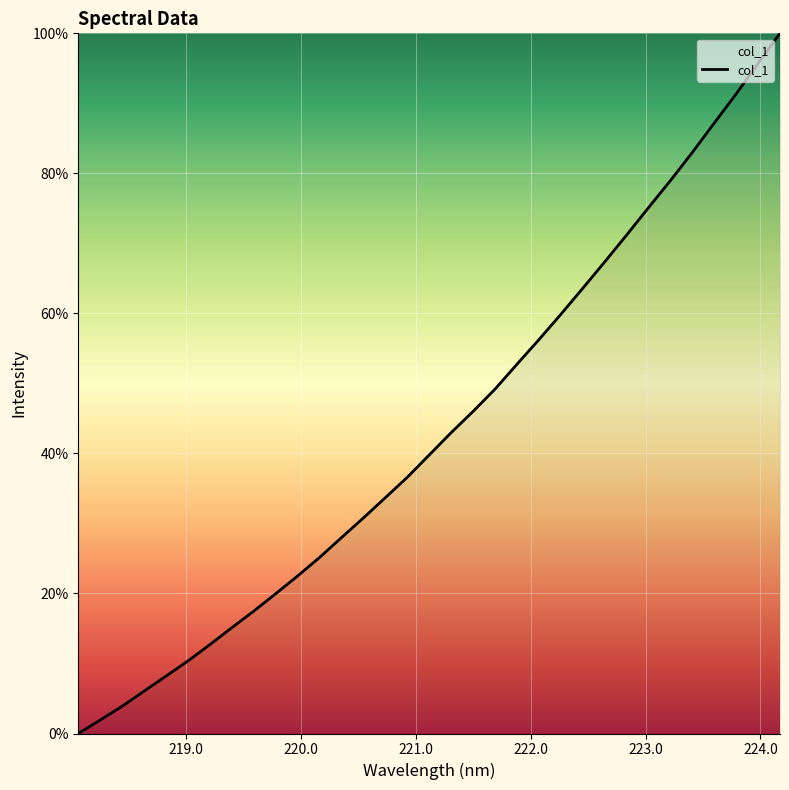

What is the difference between the maximum and minimum values?

100.0